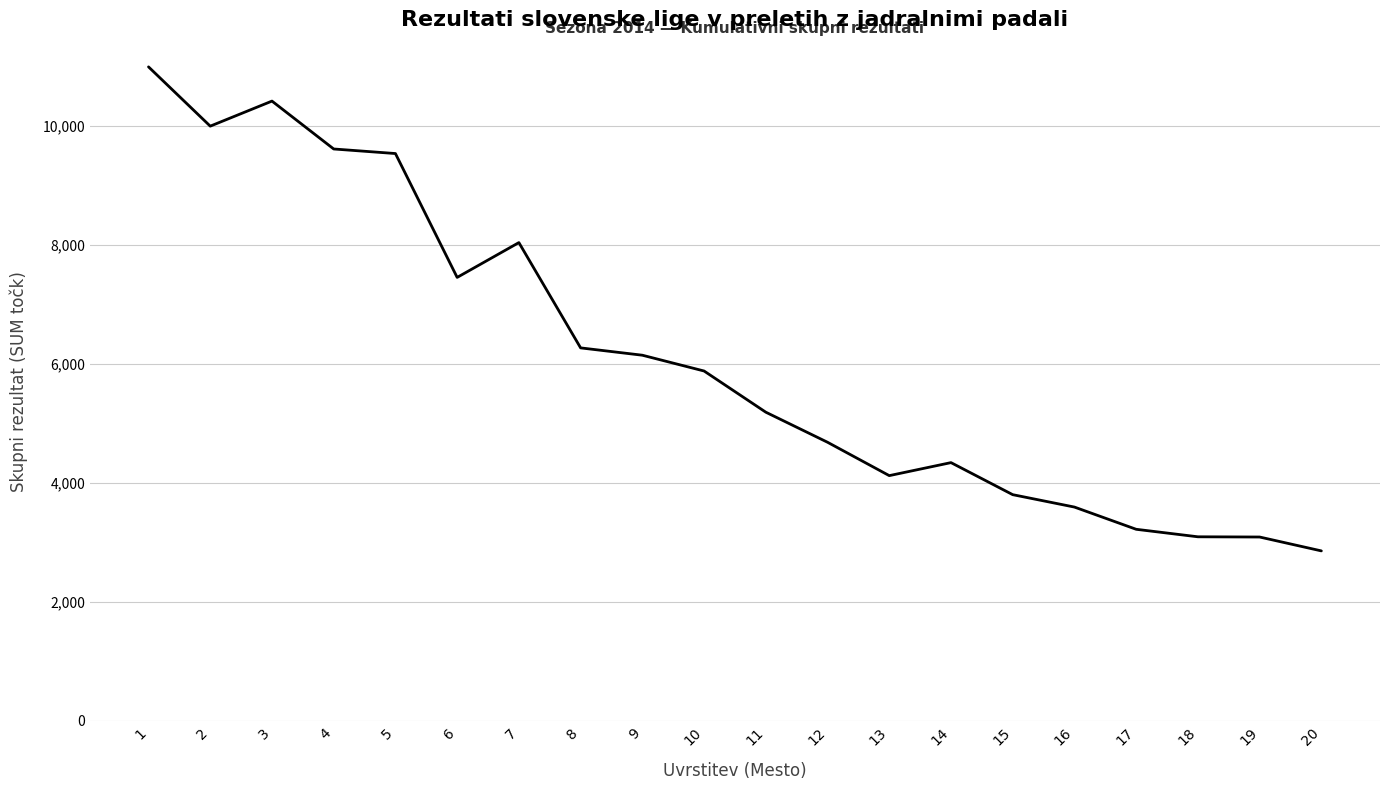

What is the change in value from 12 to 18?

-1589.4